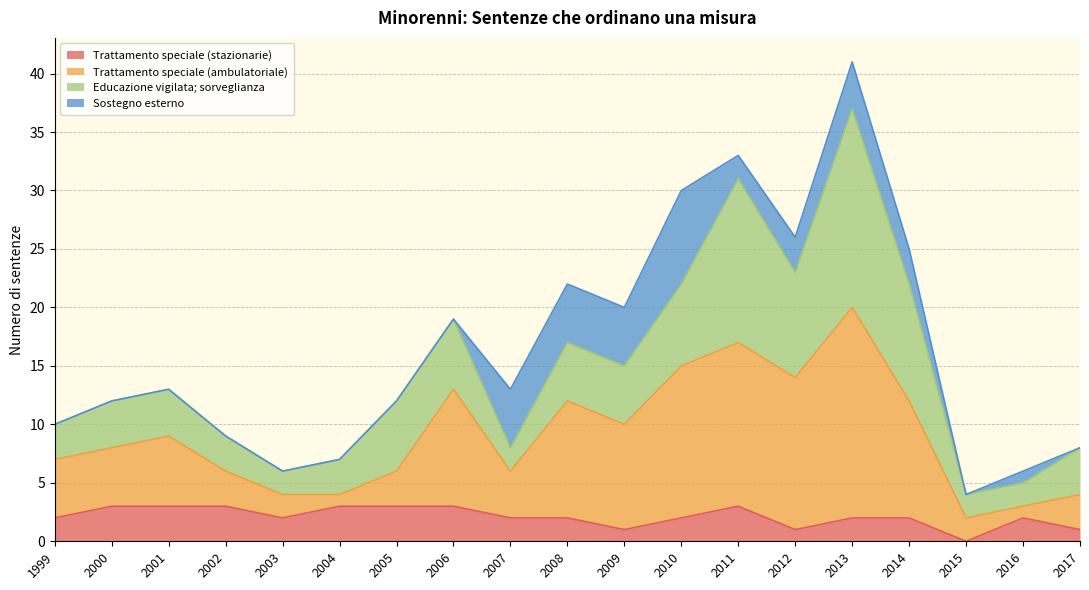

Does the chart have visible grid lines?

Yes